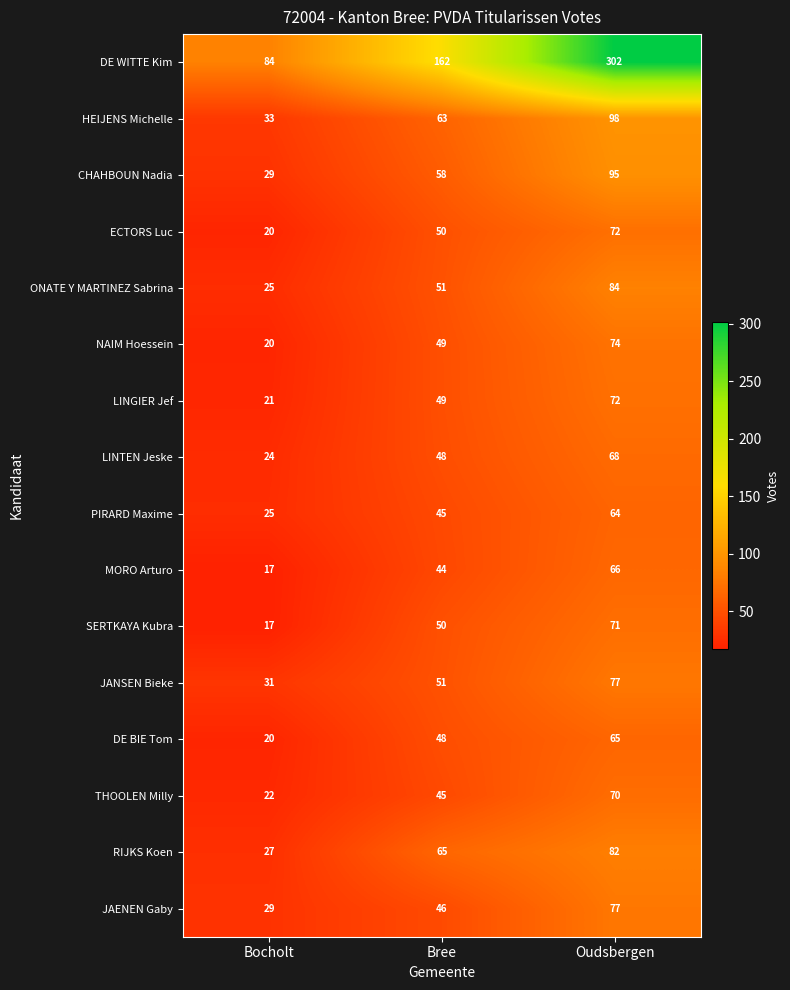

What is the smallest value displayed?

17